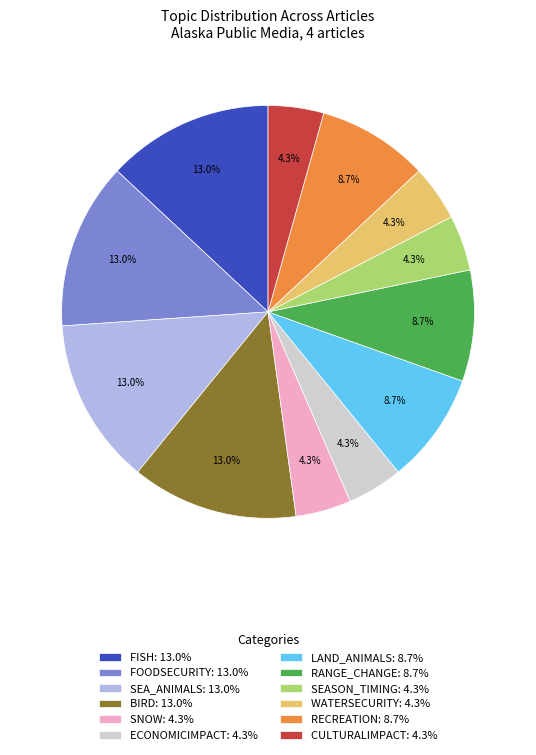

Is the sum of RECREATION: 8.7% and LAND_ANIMALS: 8.7% greater than half?

No